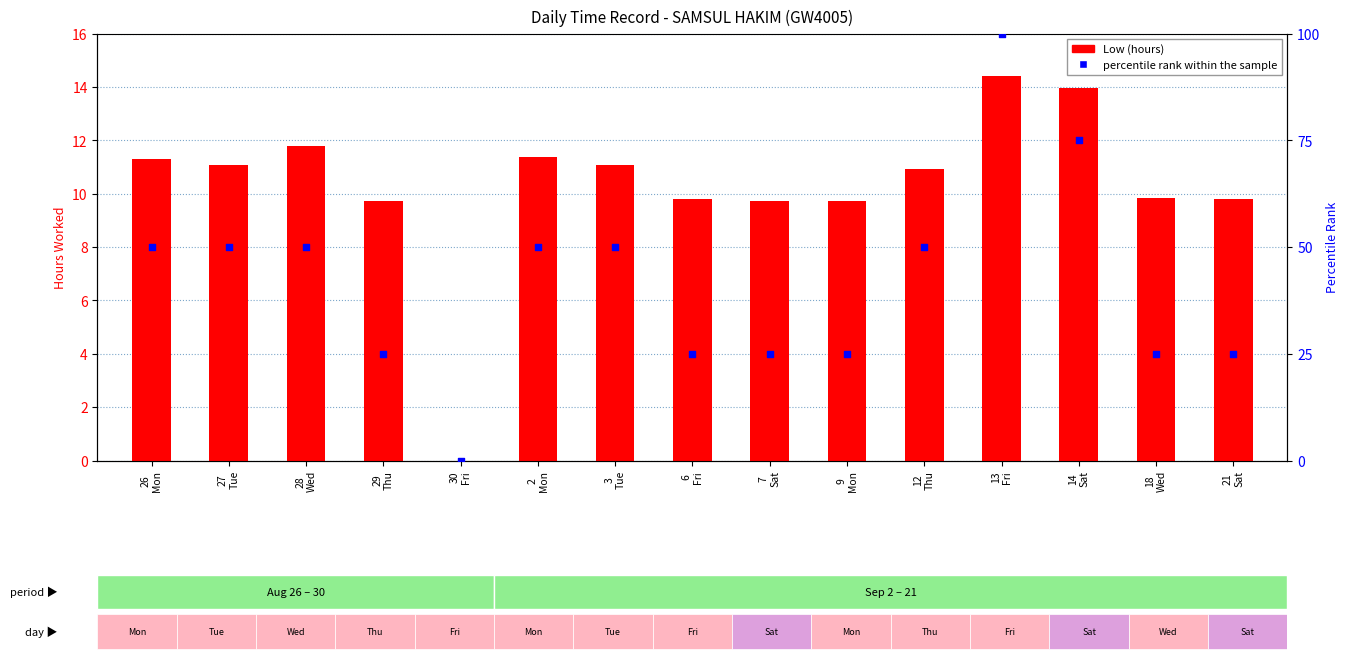

Which series has the largest total across all categories?

percentile rank within the sample